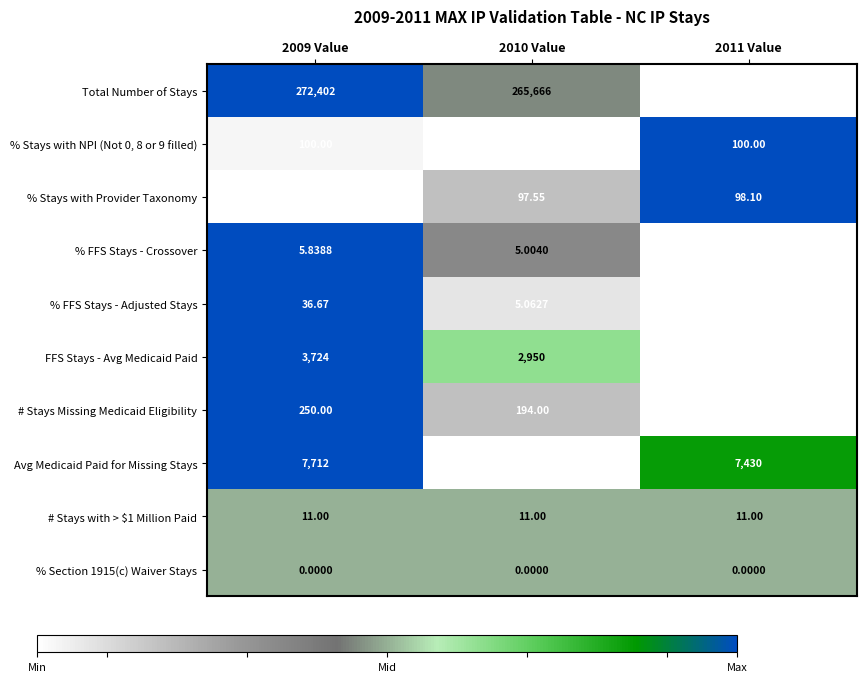

Is the value of # Stays Missing Medicaid Eligibility at 2009 Value greater than the value of # Stays with > $1 Million Paid at 2011 Value?

Yes